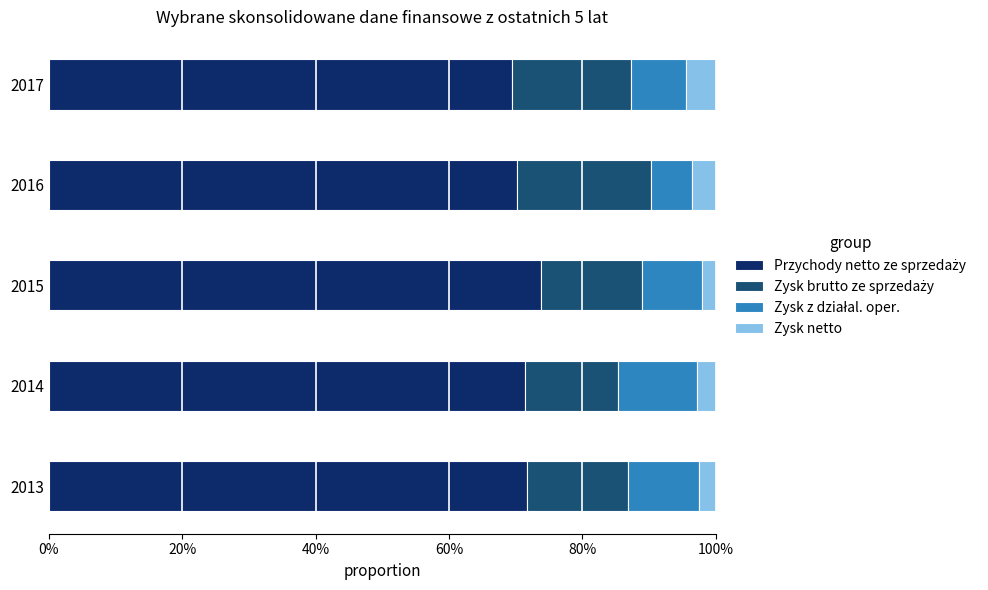

Which series has the largest total across all categories?

Przychody netto ze sprzedaży